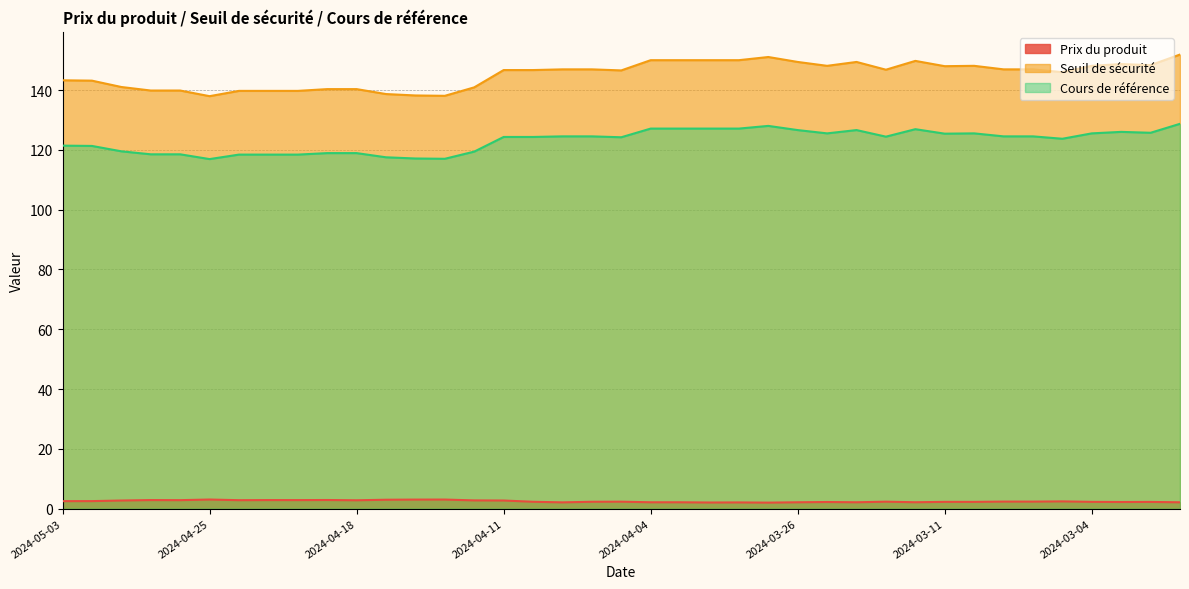

The Cours de référence series shows 95.6 at 2024-03-01. True or false?

False